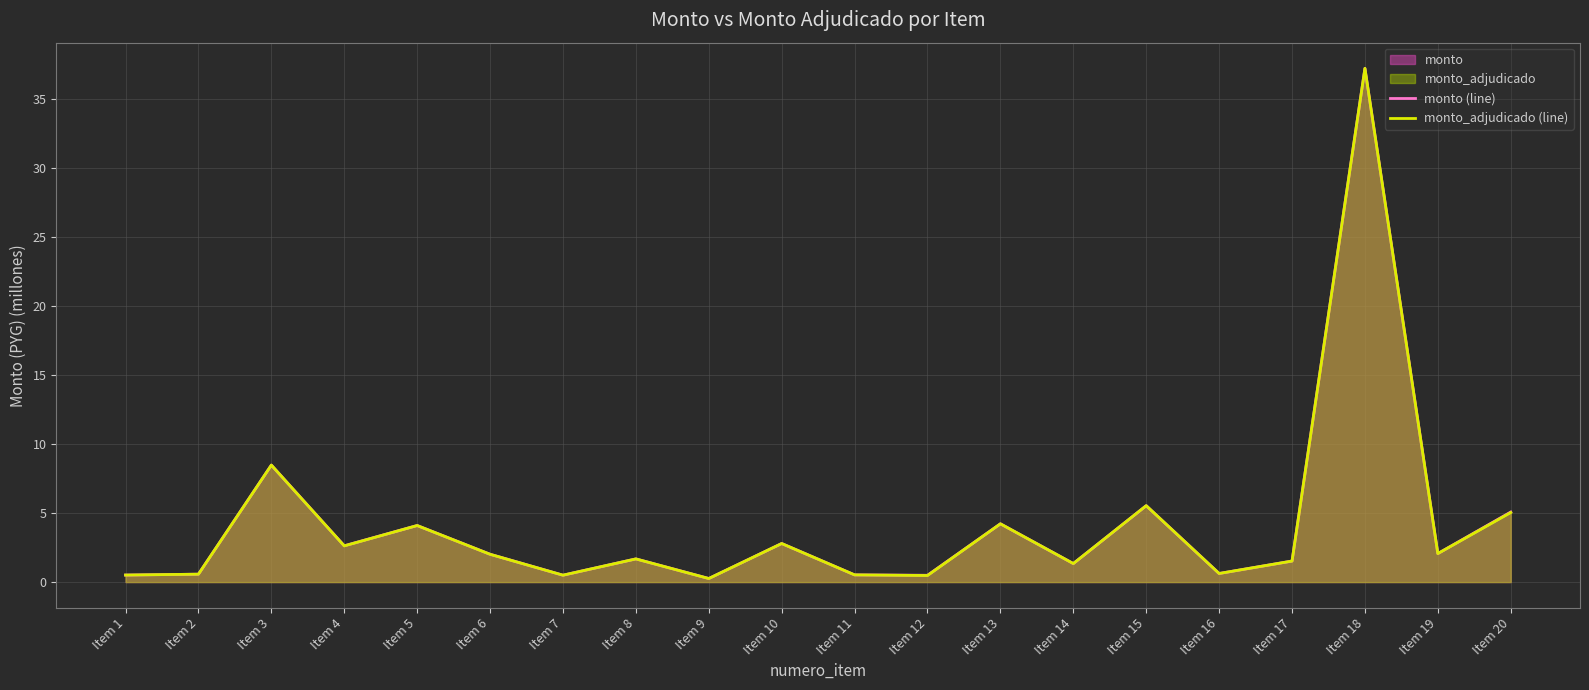

Which series ends up on top after the final intersection of monto (line) and monto_adjudicado (line)?

monto (line)